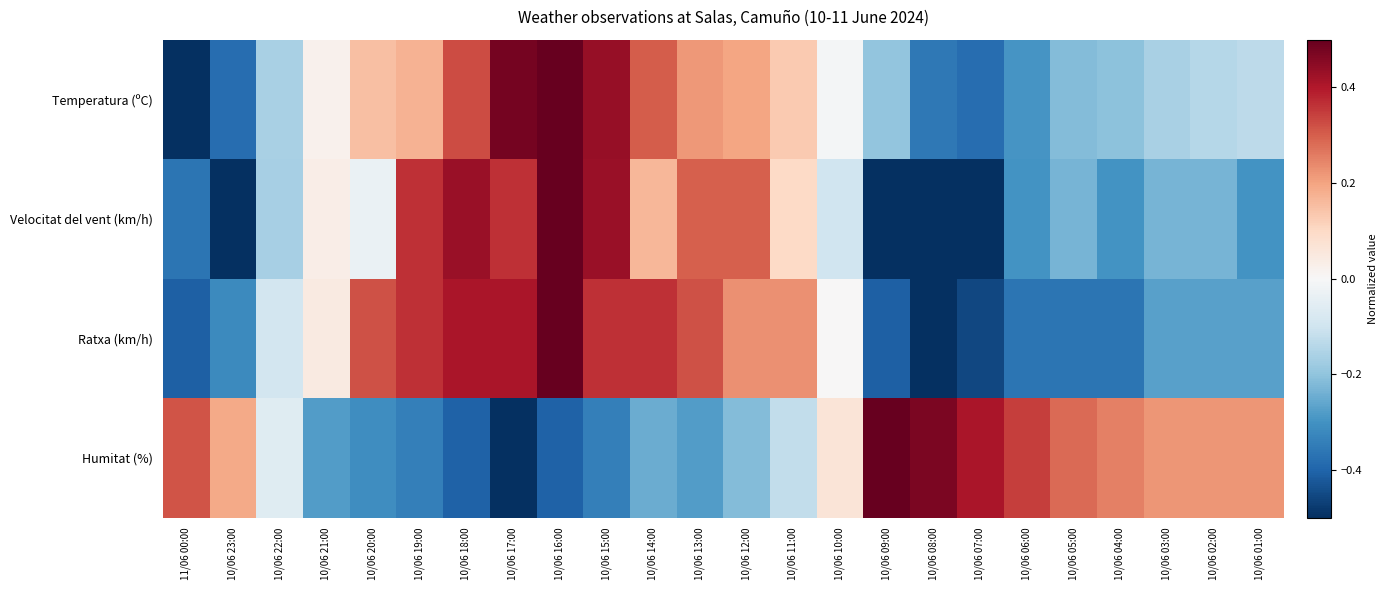

At how many categories does at least one series exceed 0?

23